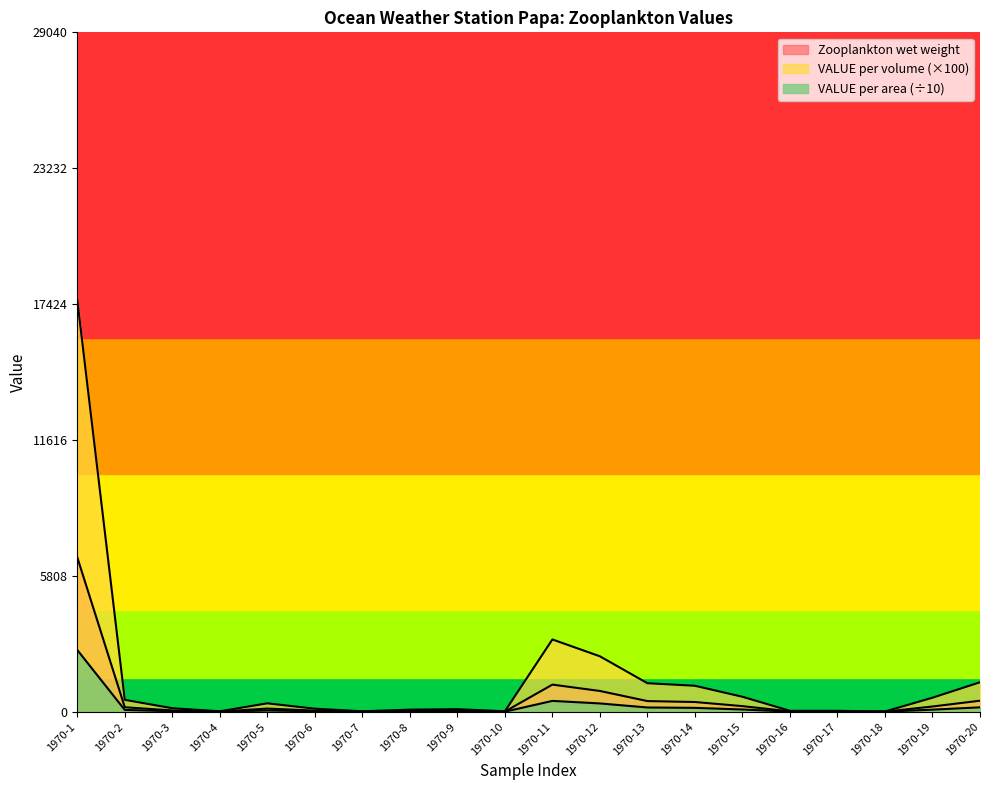

Is the value of VALUE per area at 1970-1 greater than the value of VALUE per volume at 1970-20?

Yes